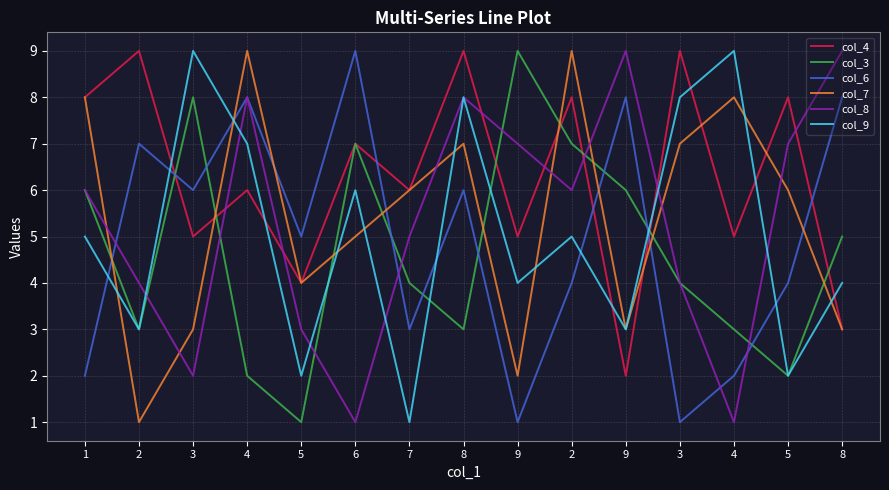

Between 1 and 2, which series saw the biggest shift?

col_7